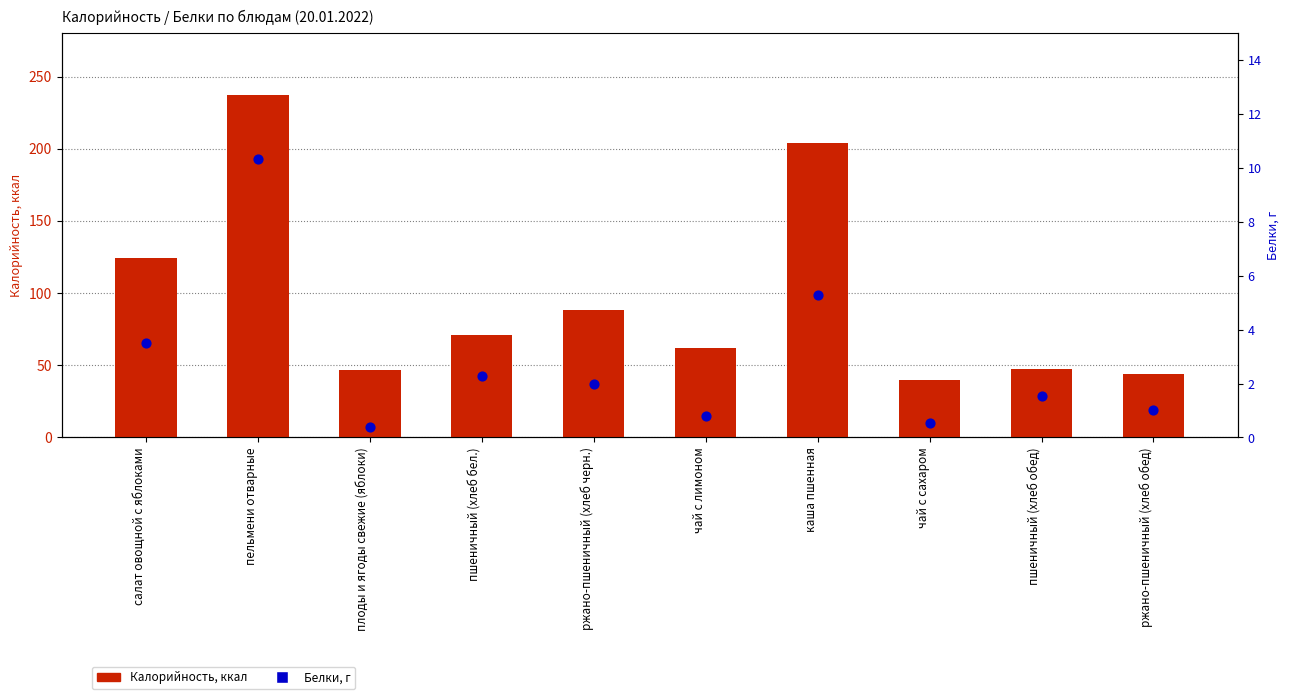

Is the value of Калорийность at чай с лимоном greater than the value of Белки (г) at чай с лимоном?

Yes